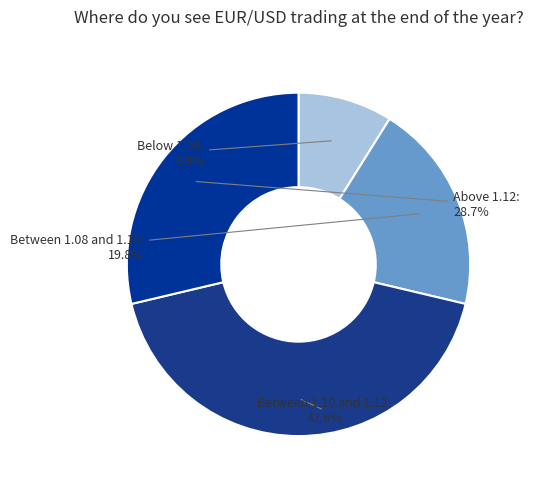

What is the smallest slice in the pie chart?

Below 1.08: